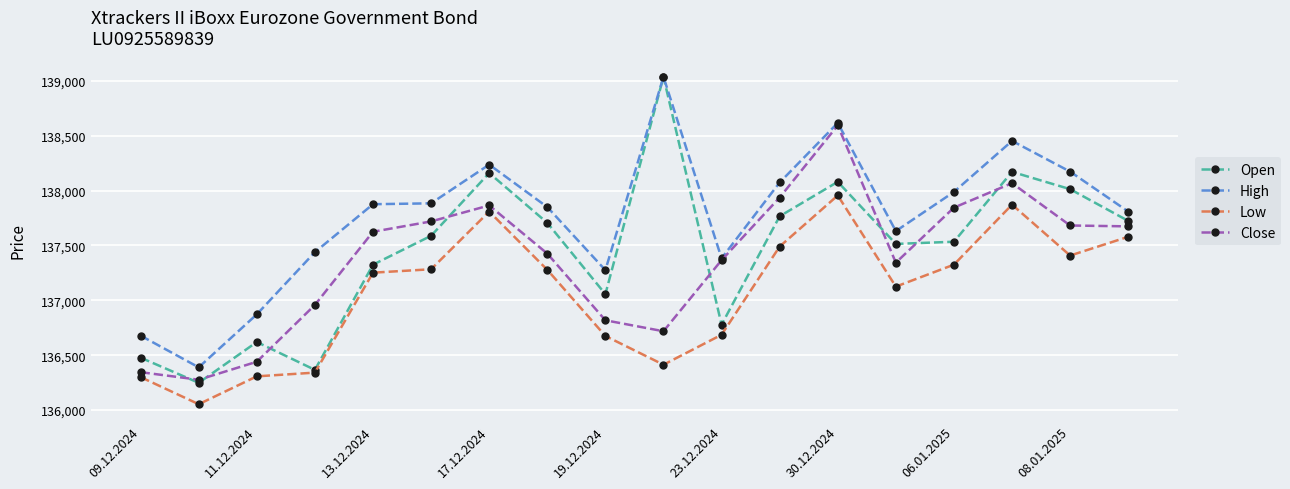

What is the highest value of the High series?

139037